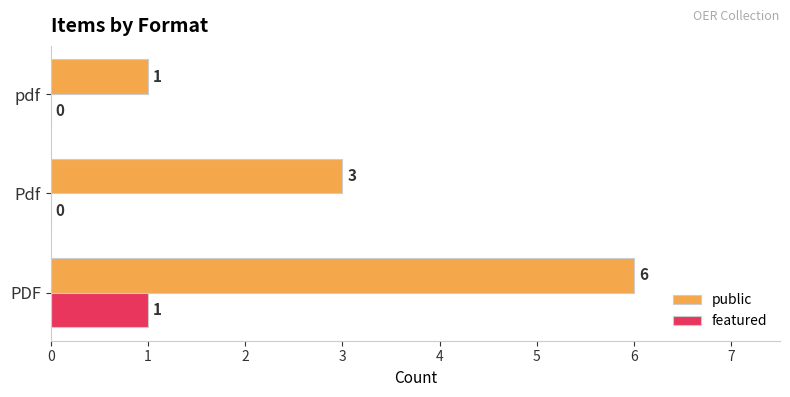

What is the sum of all public values?

10